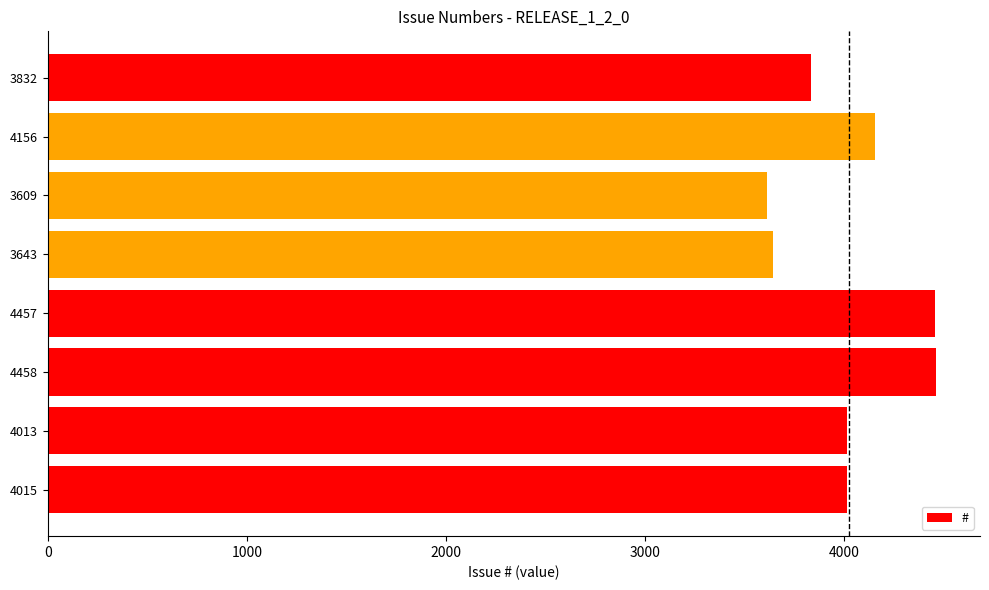

How many distinct data groups are displayed?

1